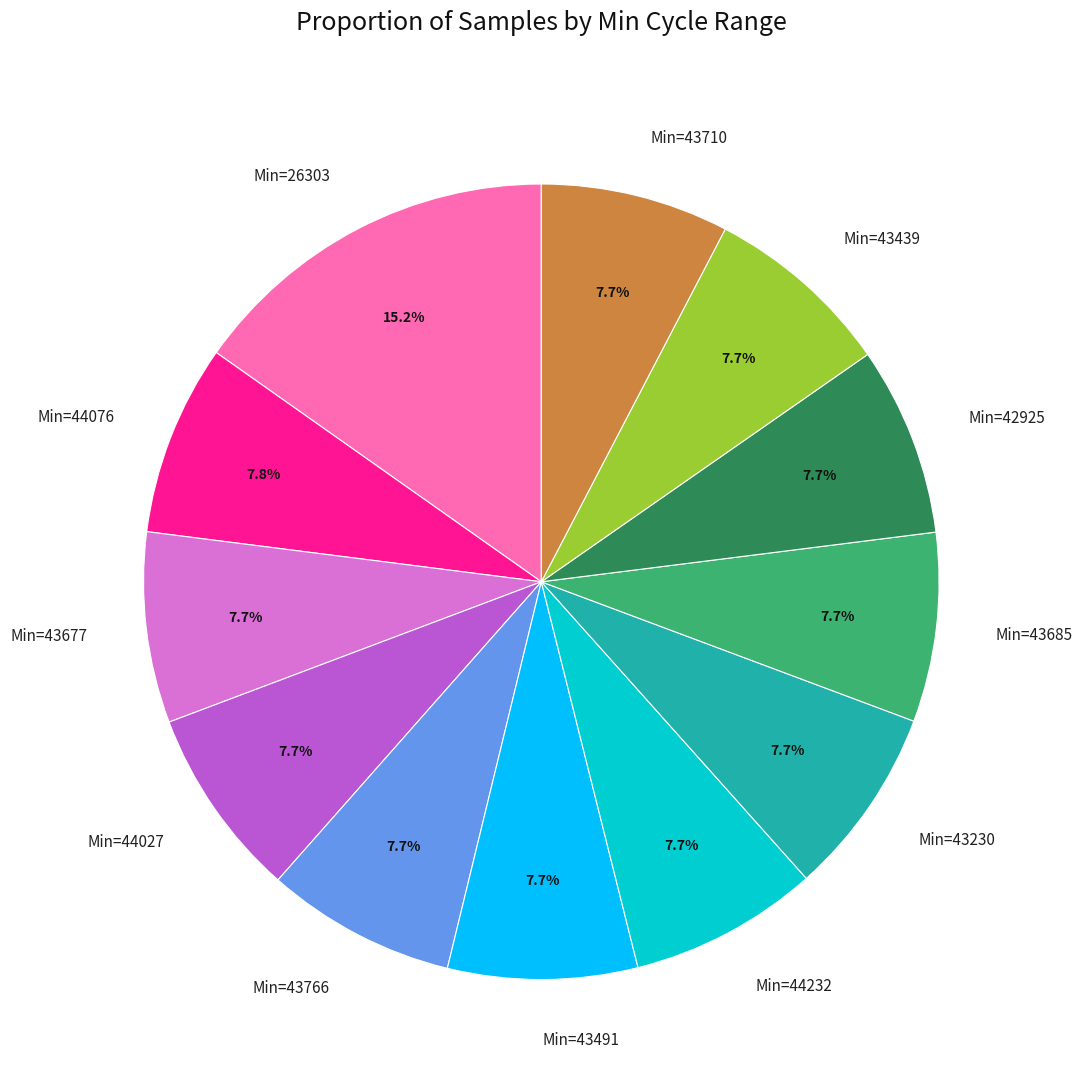

Which slice is the largest?

Min=26303